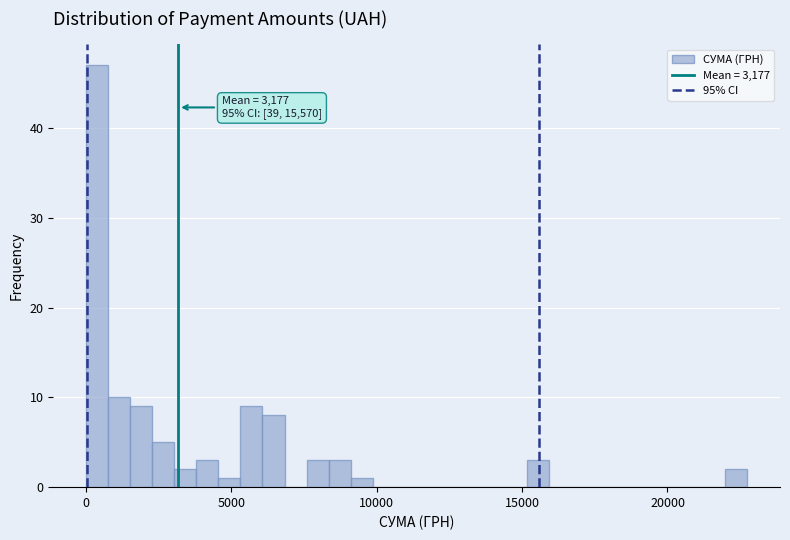

Around what value on the x-axis is the tallest bar? Give the approximate position of its centre, as read against the axis.

500